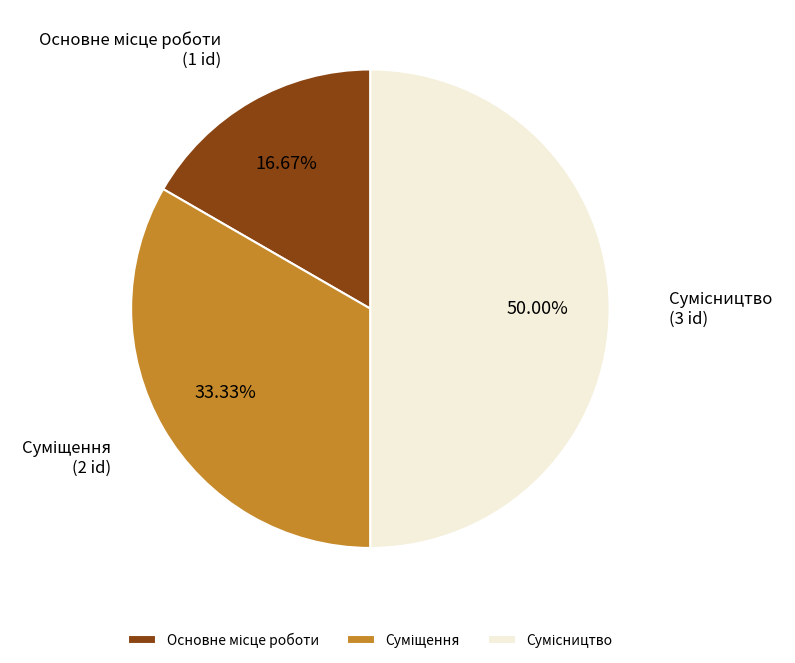

To the nearest percent, what is the average slice percentage?

33%